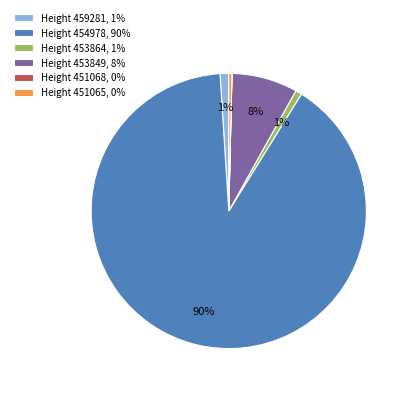

True or false: Height 453864, 1% accounts for 11% of the total.

False